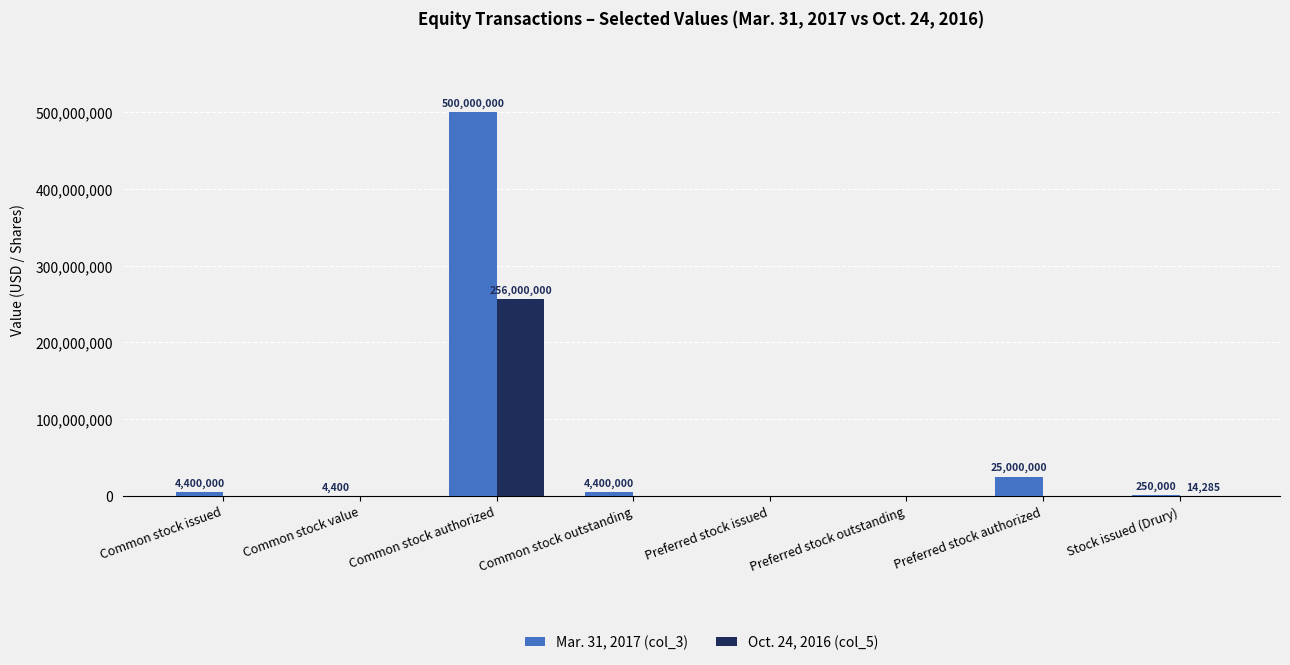

Read the Mar. 31, 2017 (col_3) value at Preferred stock authorized, to the nearest 100.

25000000